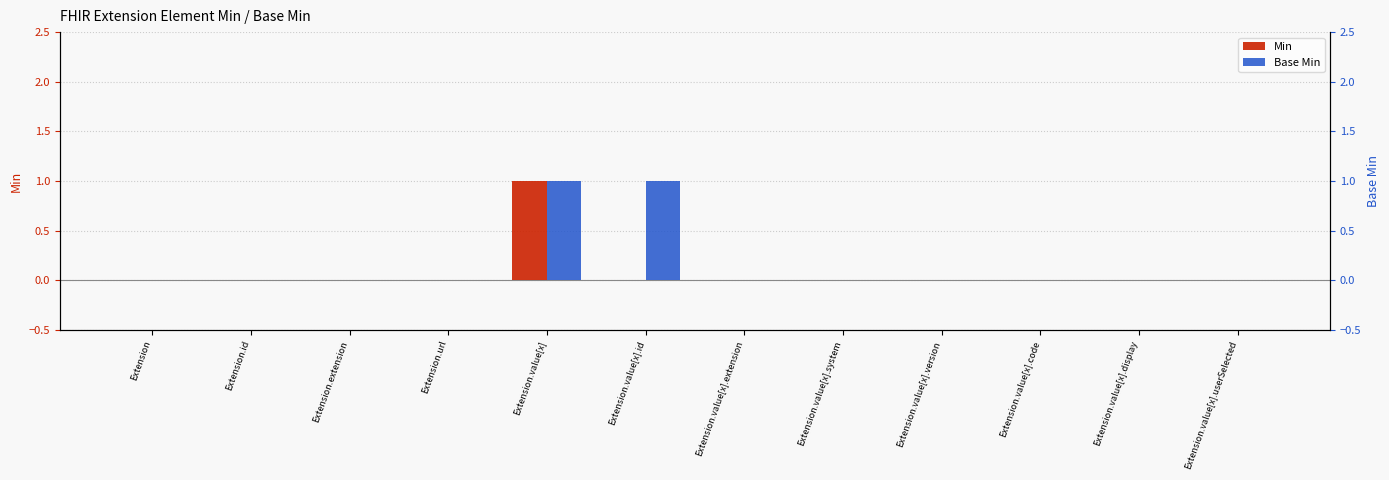

What is the difference between the maximum and second lowest values in the Base Min series?

1